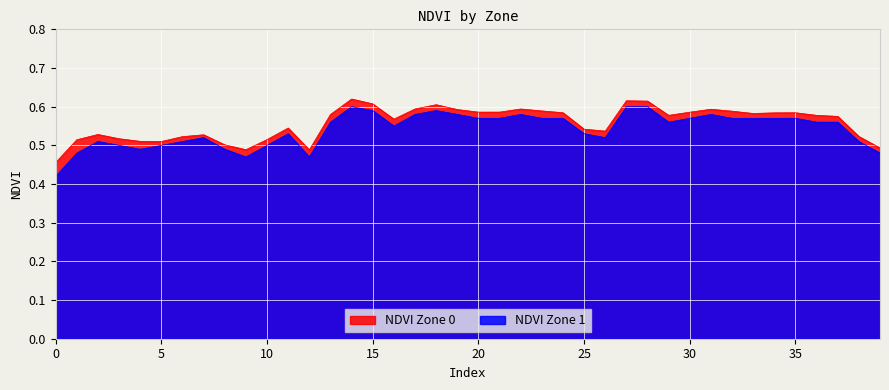

True or false: NDVI Zone 0 and NDVI Zone 1 cross at least once.

False